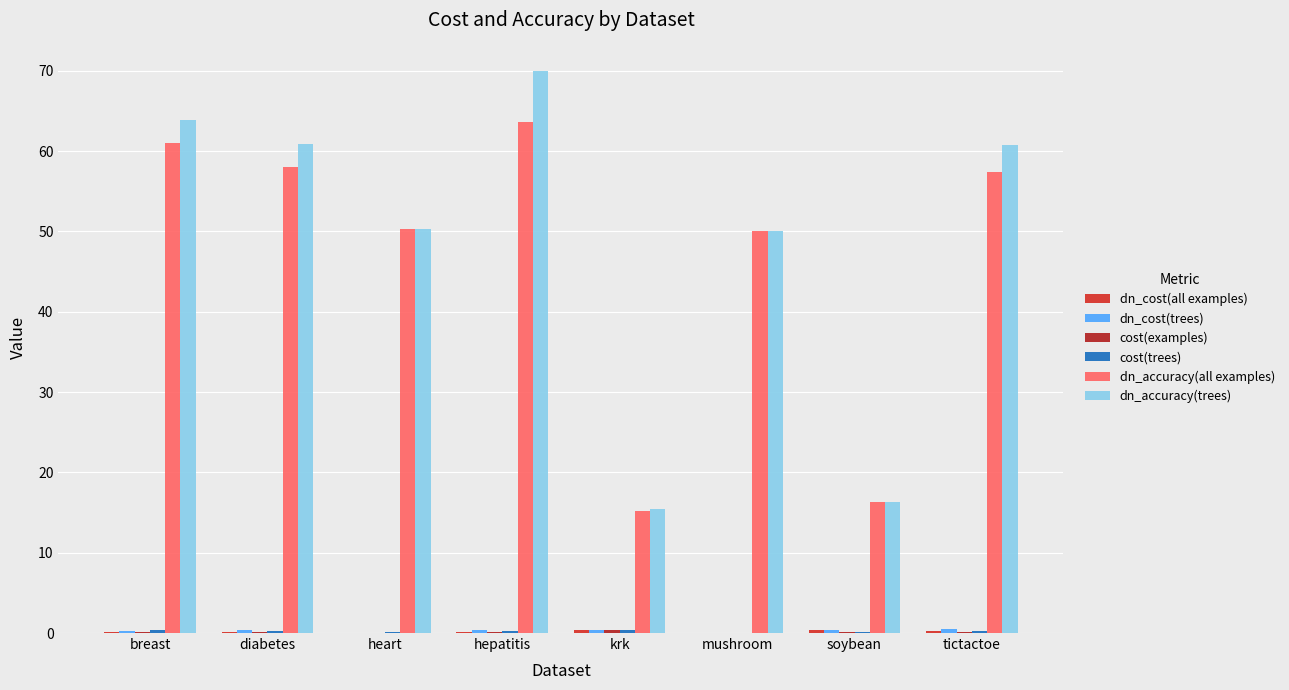

What is the total value across all series at mushroom?

100.2